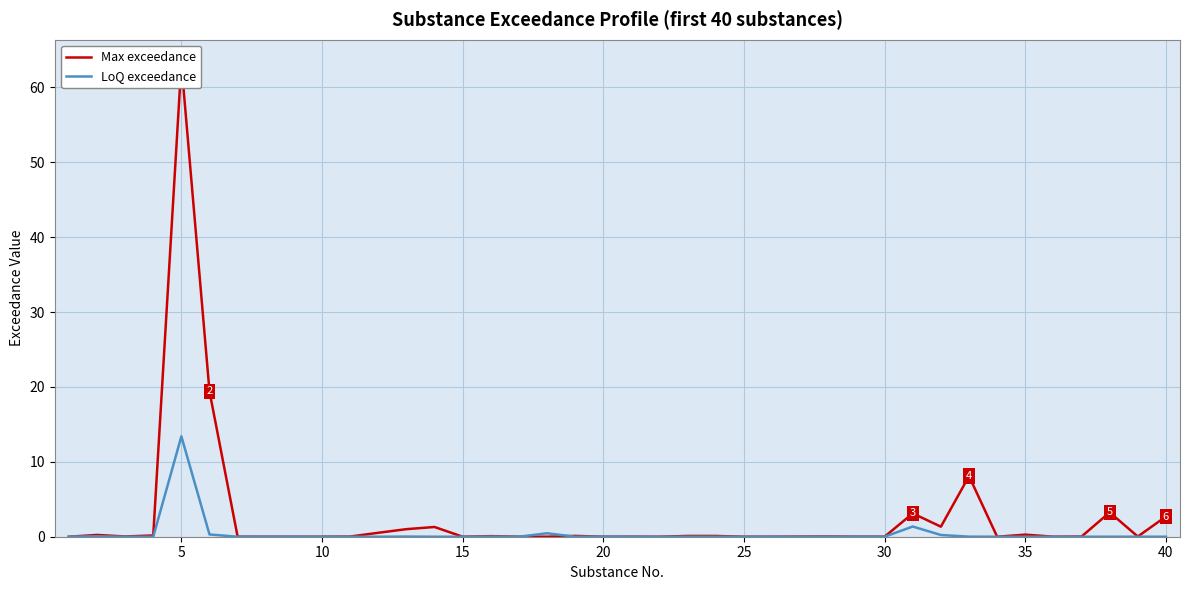

Which series has the largest range (max minus min)?

Max exceedance